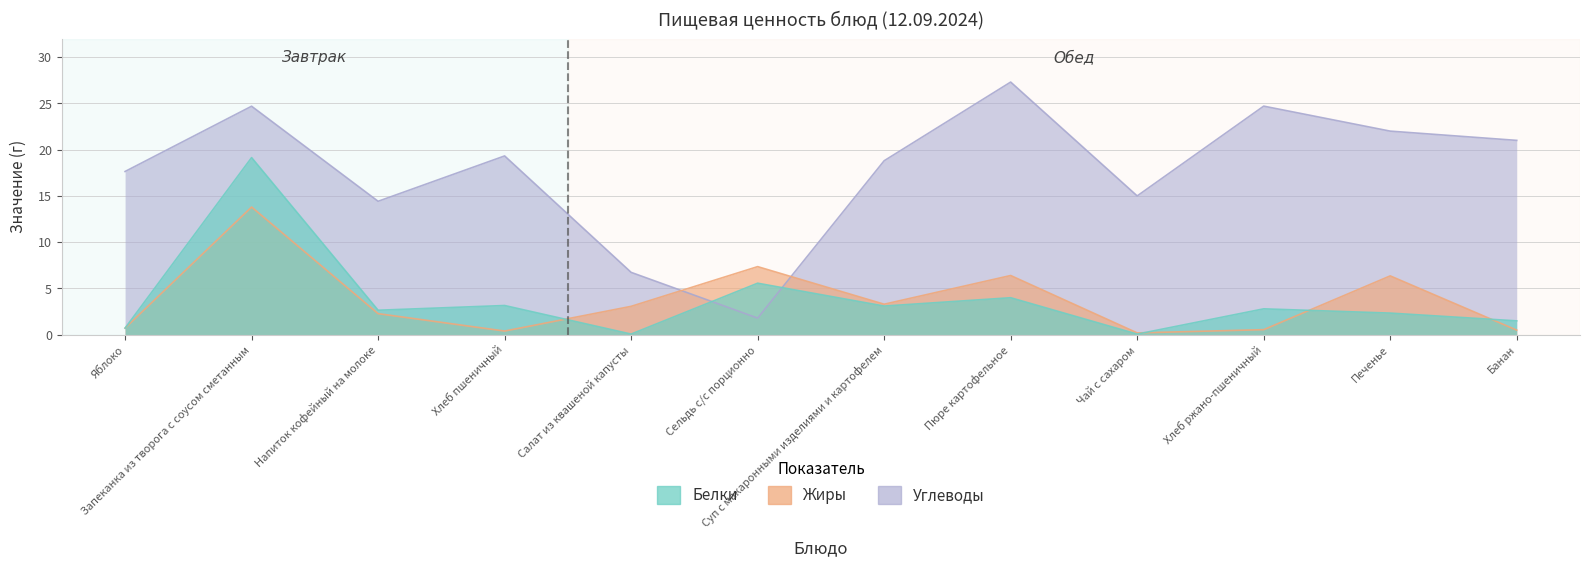

What position from the right is Чай с сахаром?

4